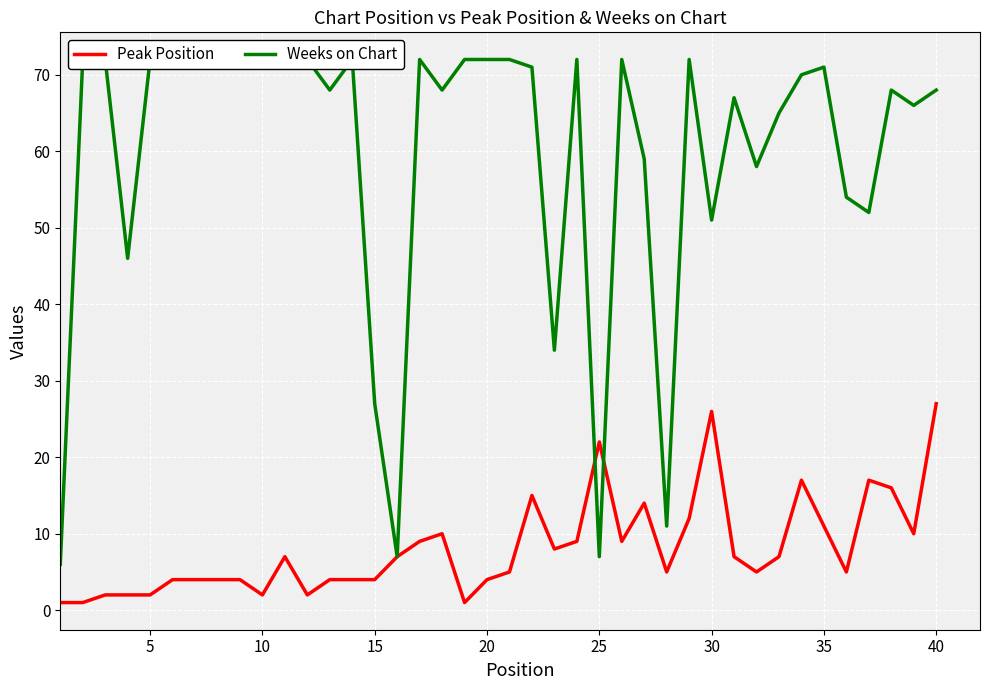

What is the minimum value for Peak Position?

1